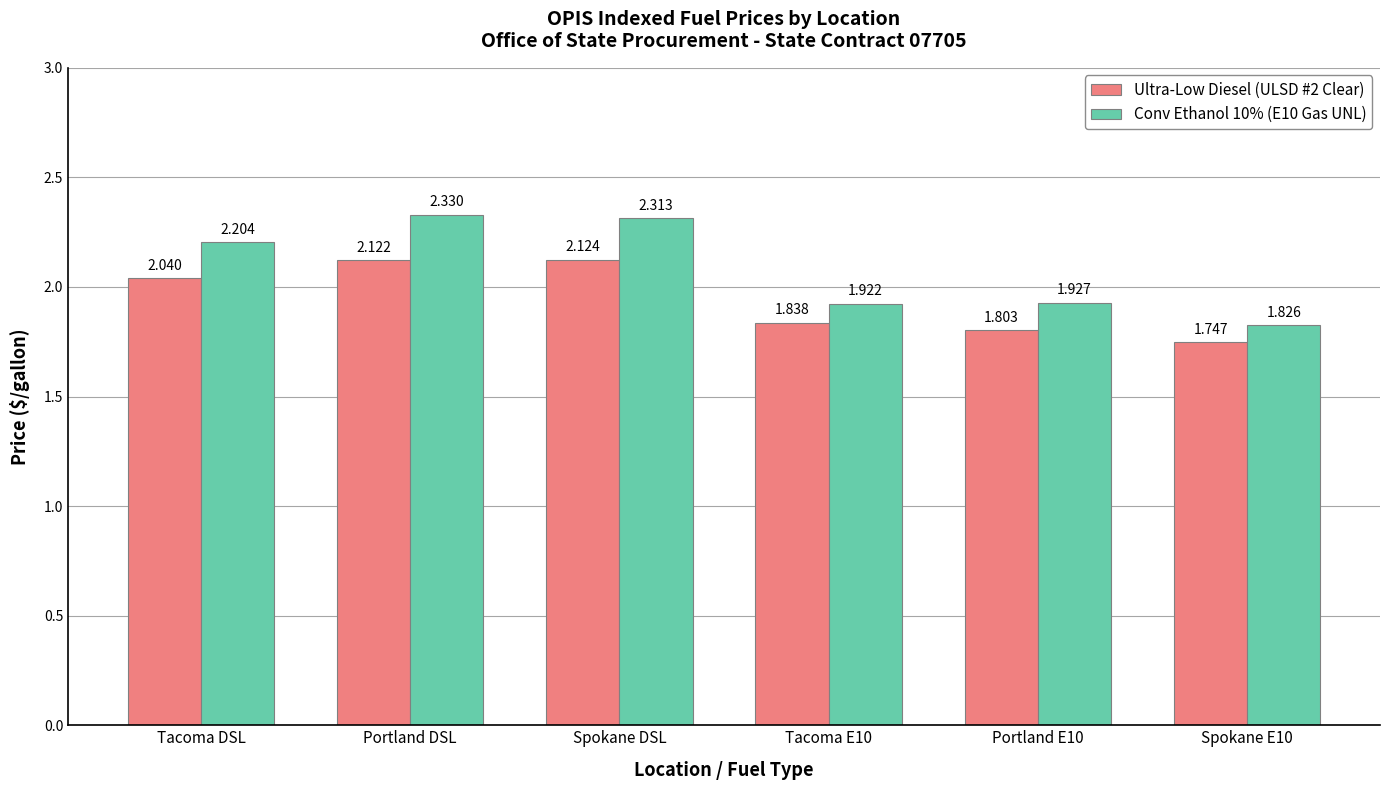

List the labels in order of Conv Ethanol 10% (E10 Gas UNL) value, smallest first.

Spokane E10, Tacoma E10, Portland E10, Tacoma DSL, Spokane DSL, Portland DSL